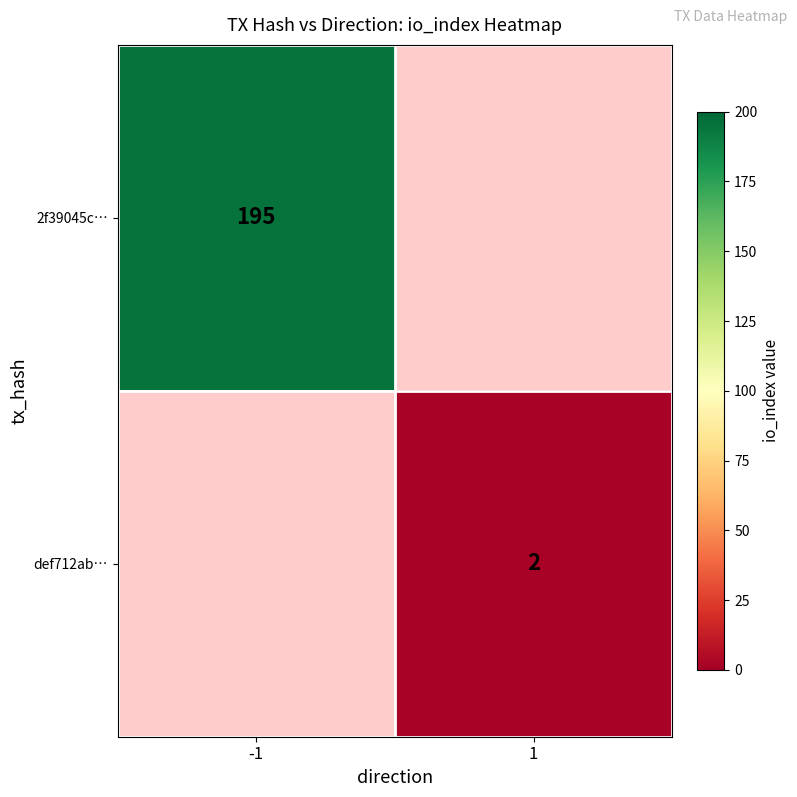

True or false: def712ab… has a value of 3 at 1.

False